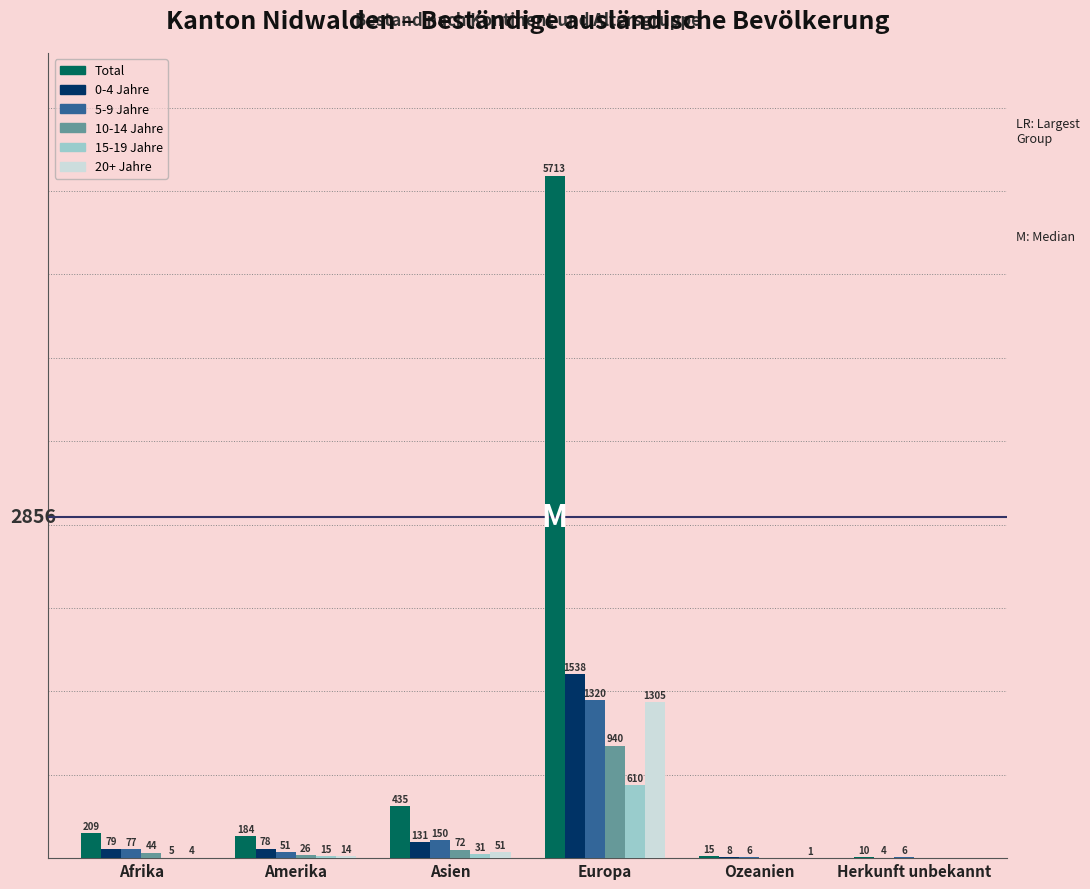

Which series changed the most between Amerika and Herkunft unbekannt?

Total